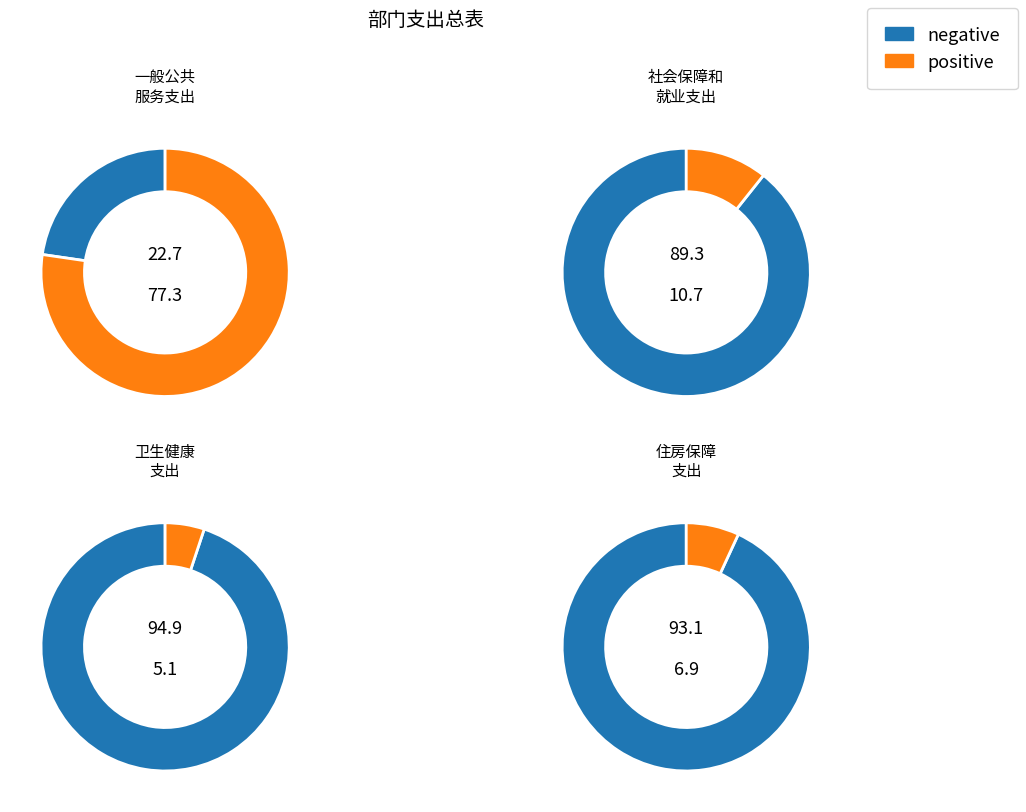

To the nearest percent, what is the average slice percentage?

25%